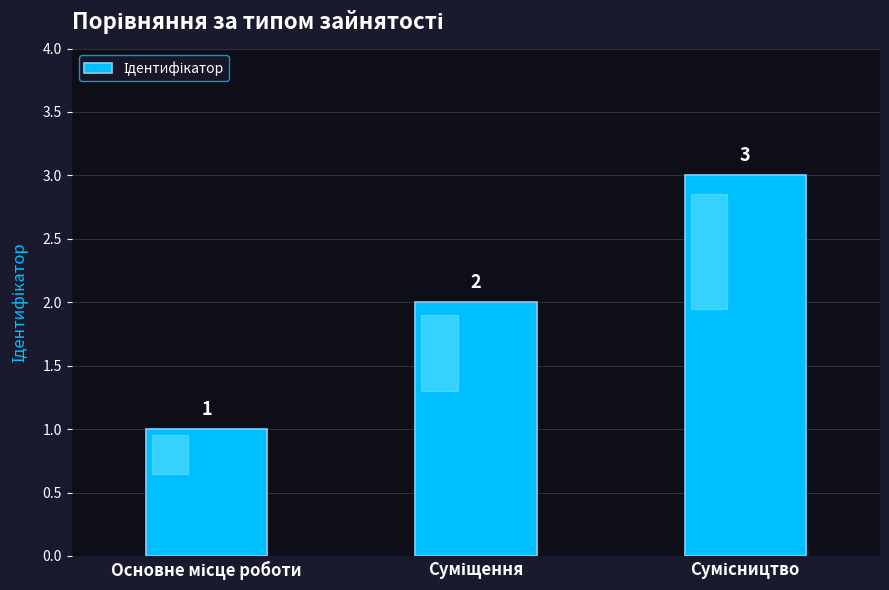

What is the sum of all values?

6